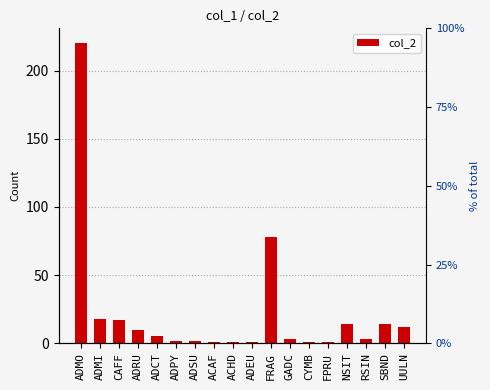

Reading left to right, list all the values displayed in this chart.

220	18	17	10	5	2	2	1	1	1	78	3	1	1	14	3	14	12